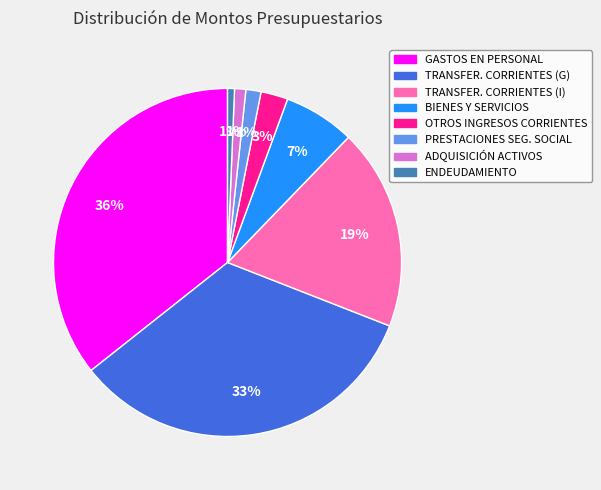

Does any single category account for the majority?

No